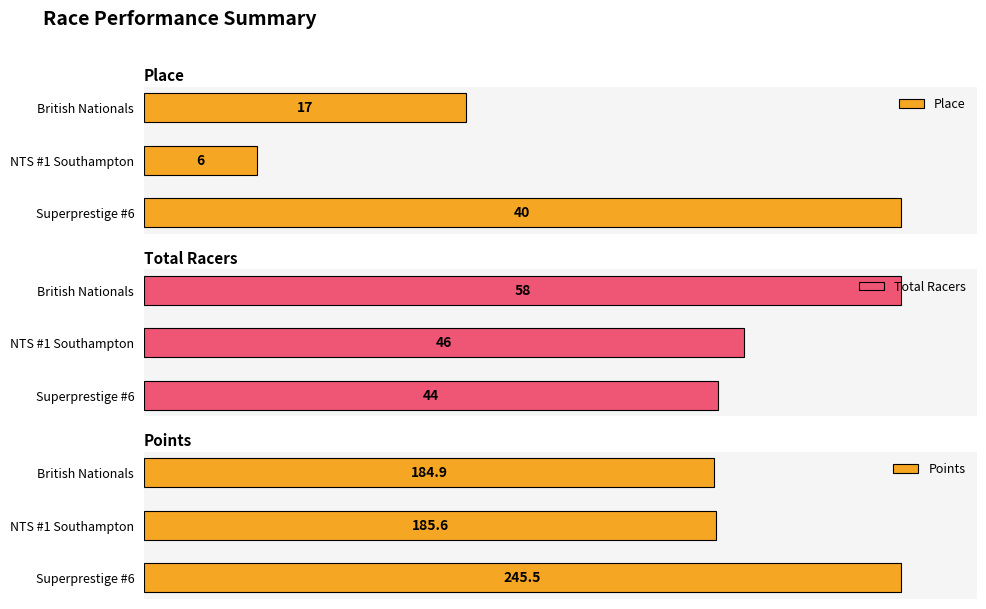

How many categories are shown in the chart?

3